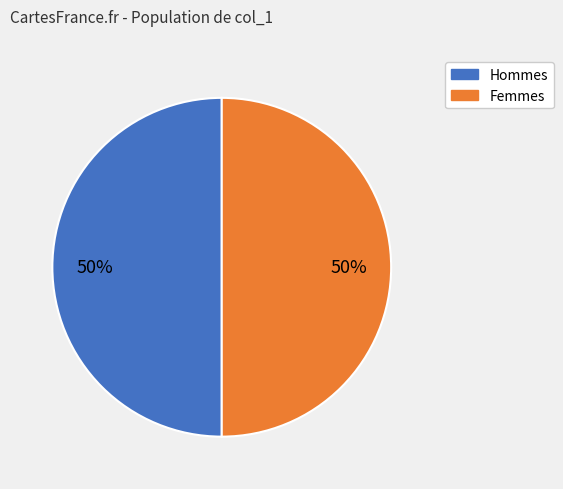

To the nearest percent, what is the average slice percentage?

50%